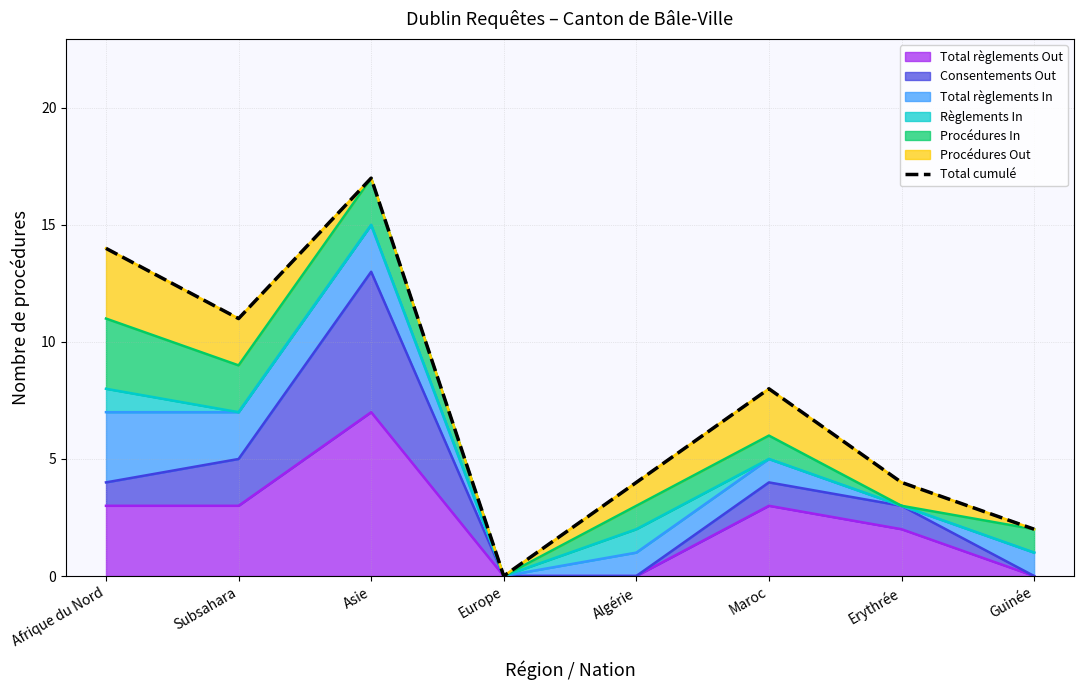

Reading right to left, list all the values displayed in this chart.

Guinée=2	Erythrée=4	Maroc=8	Algérie=4	Europe=0	Asie=17	Subsahara=11	Afrique du Nord=14